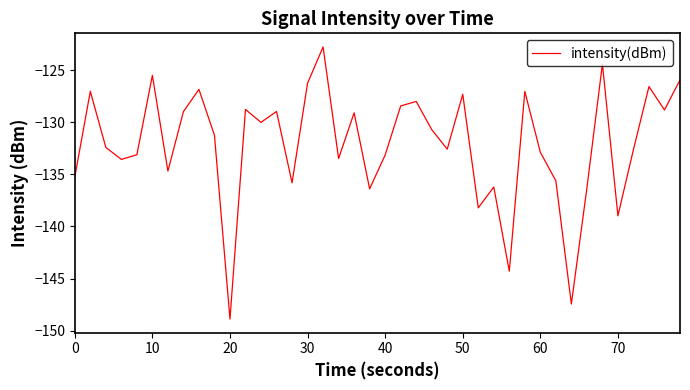

What is the difference between the maximum and minimum values?

26.1